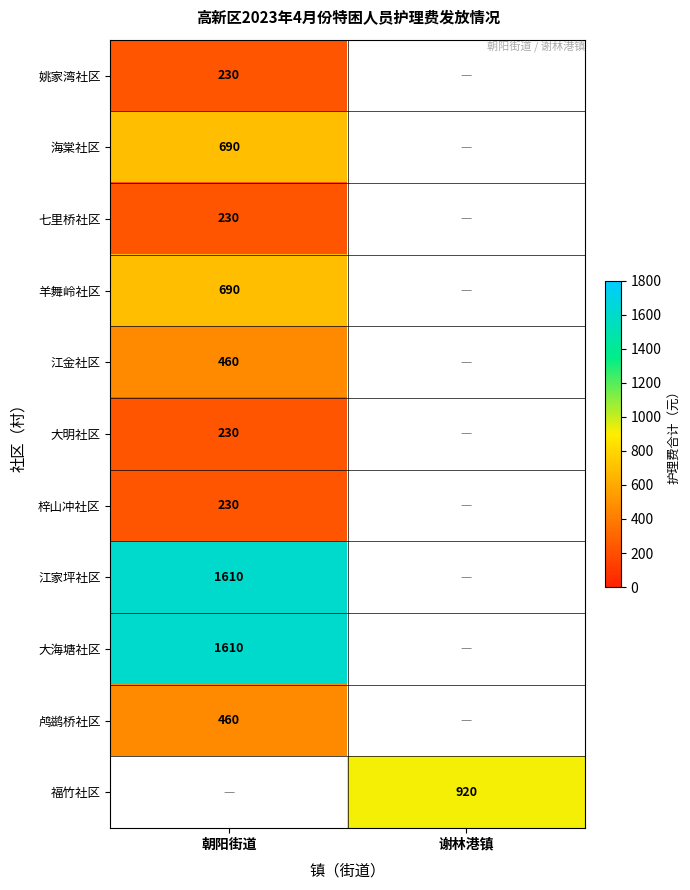

Is it true that 江金社区 equals 460 at 朝阳街道?

True